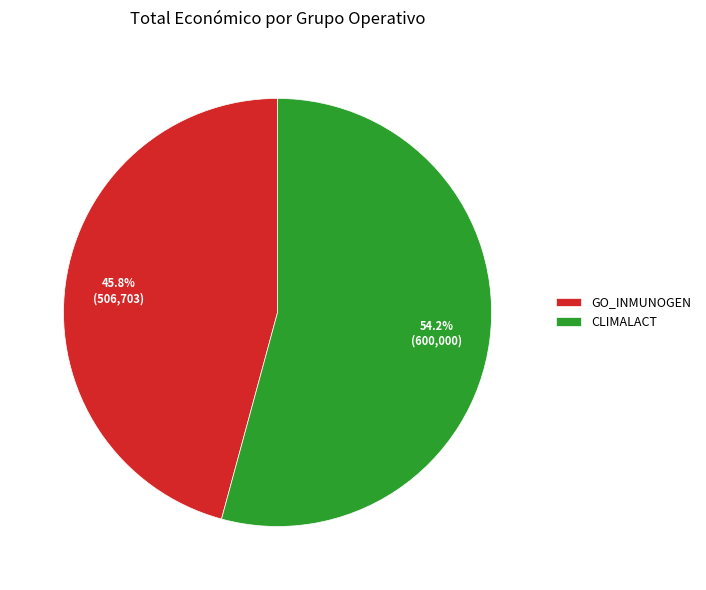

What is the largest slice in the pie chart?

CLIMALACT